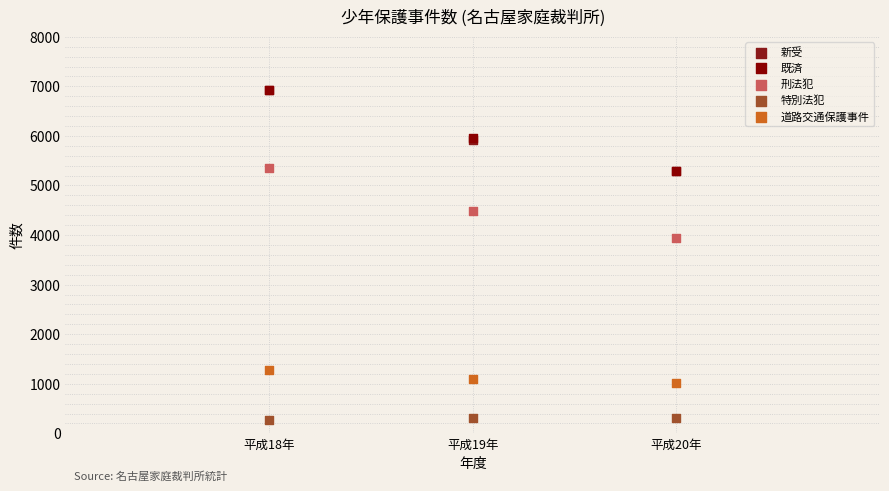

Which series reaches the minimum Y coordinate?

特別法犯